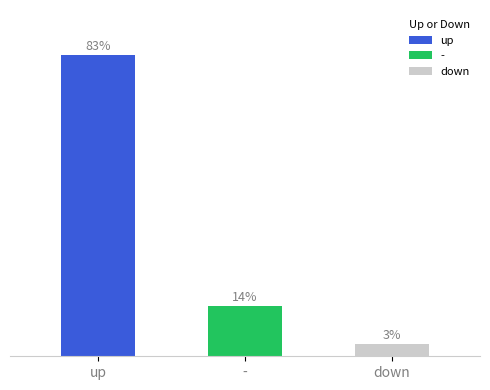

Reading right to left, list all the values displayed in this chart.

down=3	-=12	up=72